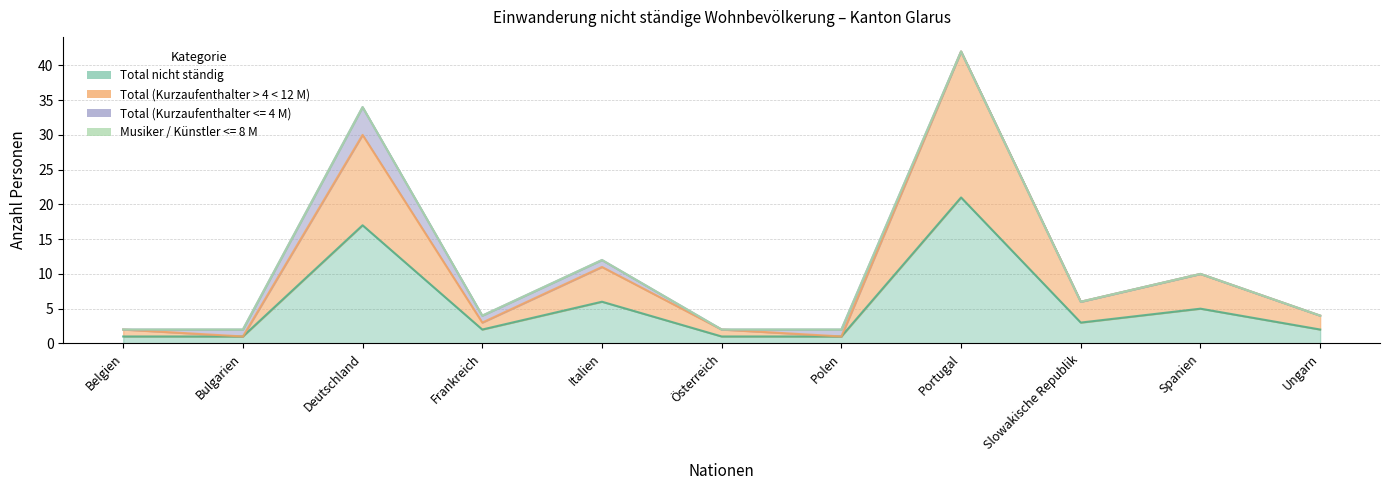

Count the number of categories in the chart.

11